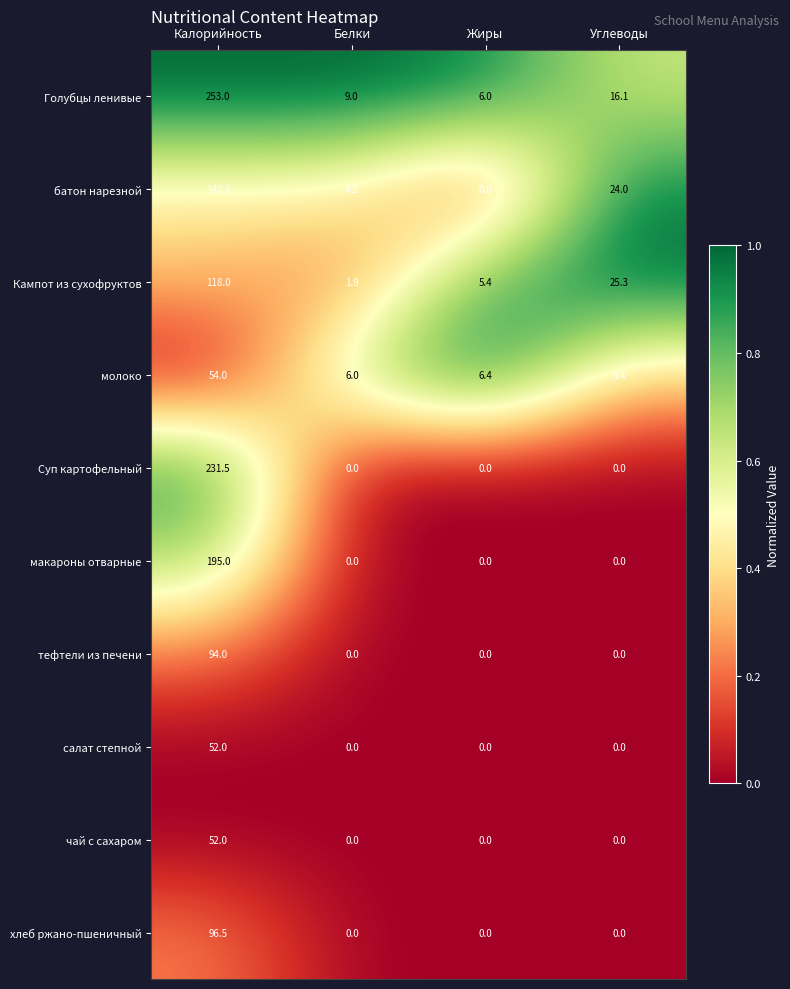

Rank the categories by Голубцы ленивые value from lowest to highest.

Жиры, Белки, Углеводы, Калорийность